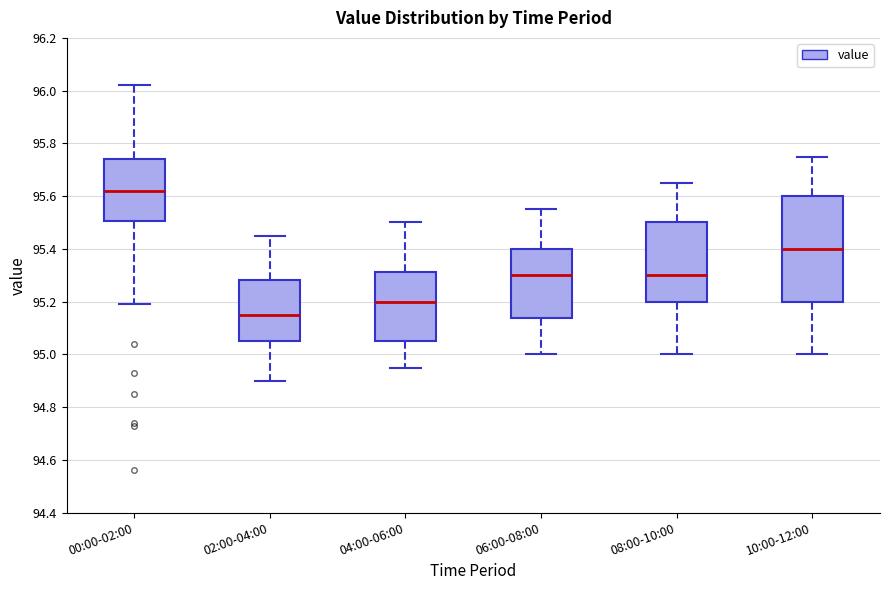

Which box has the lowest median line?

02:00-04:00